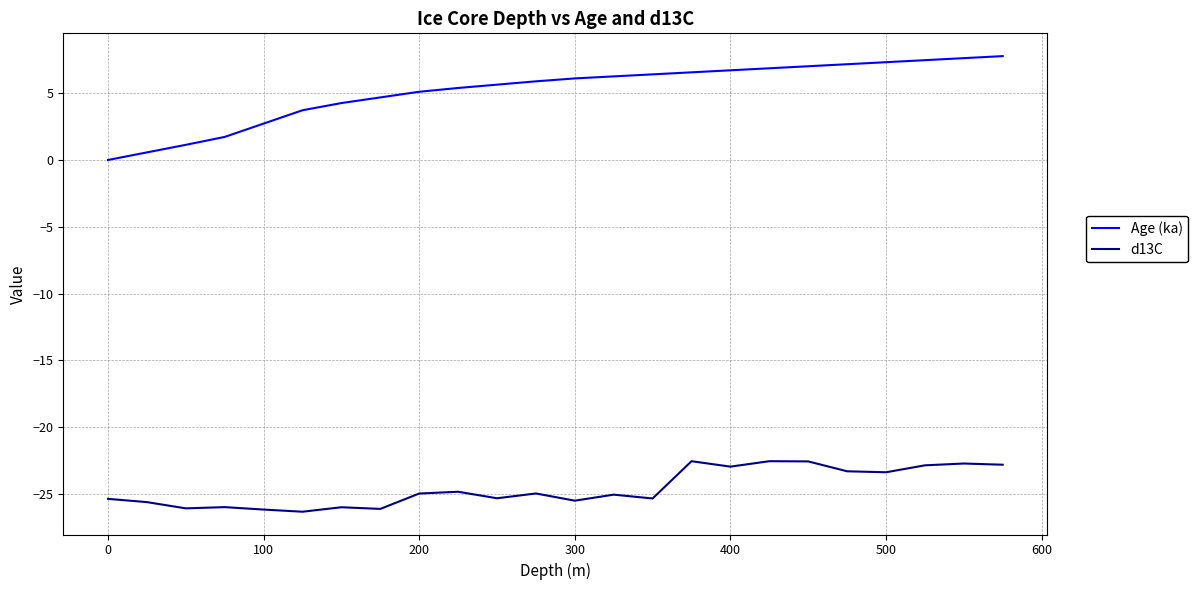

Does the chart display data point markers on the line(s)?

No